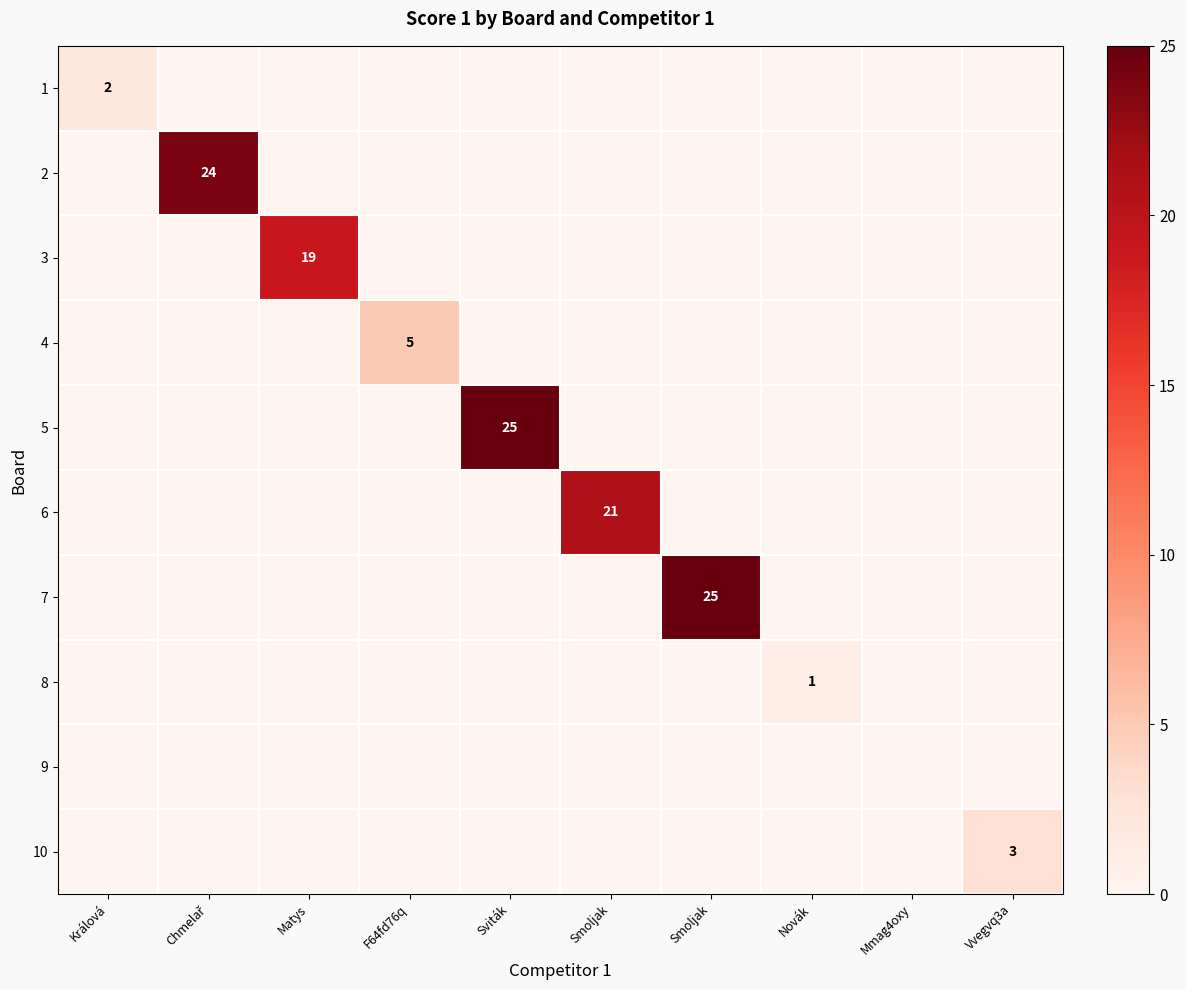

List the series in order of their peak value, highest first.

5, 7, 2, 6, 3, 4, 10, 1, 8, 9